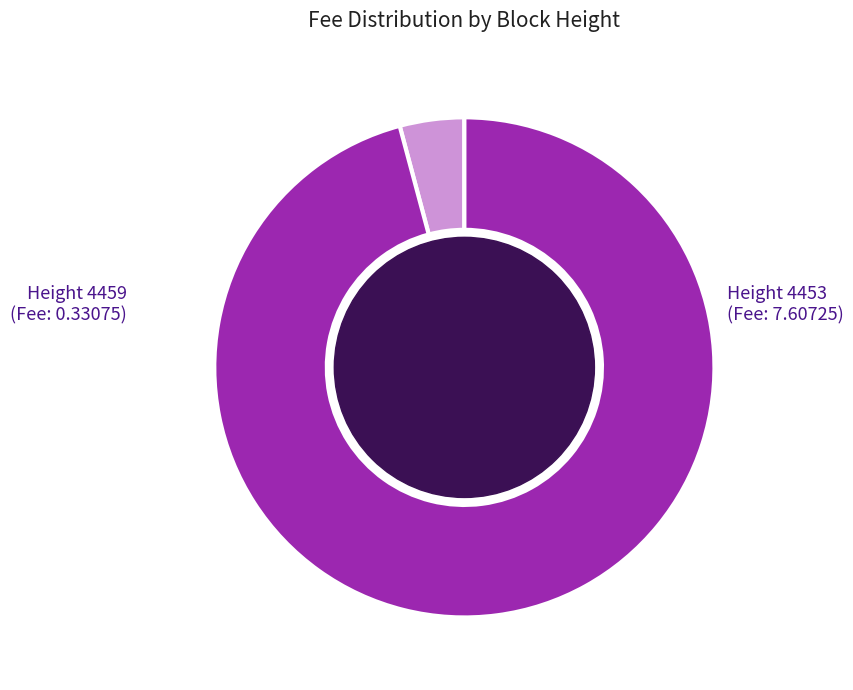

Does any single category account for the majority?

Yes